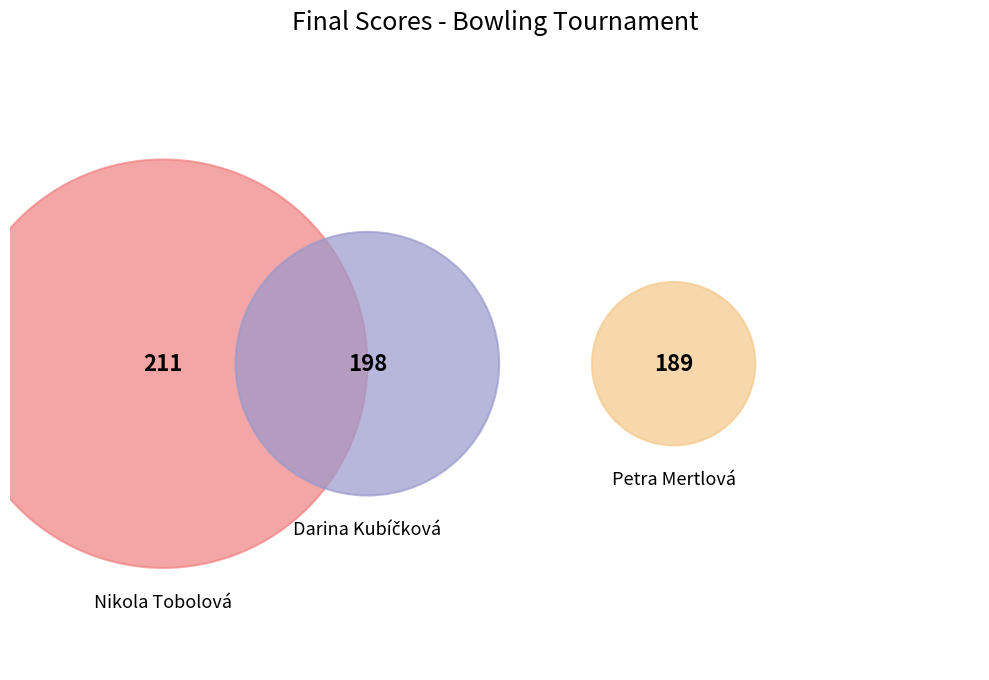

The Petra Mertlová slice represents 32% of the pie. True or false?

True